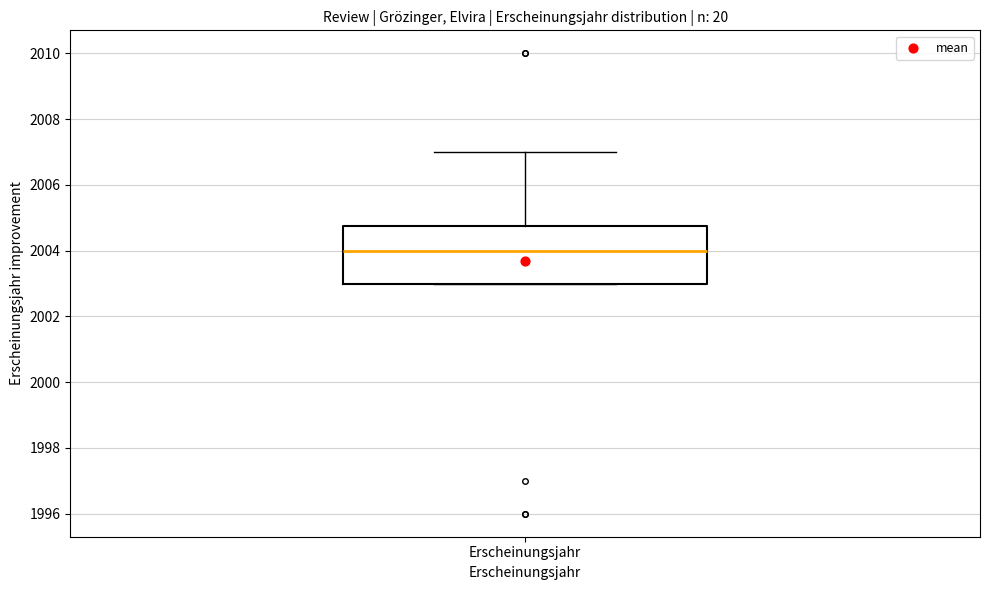

Read this box plot against the y-axis: the position of the median line, the range covered by the box, and the ends of both whiskers. The values are not printed on the chart, so give them approximately, as read against the axis.

median 2004.0, box 2003.0 to 2004.8, whiskers 2003.0 to 2007.0